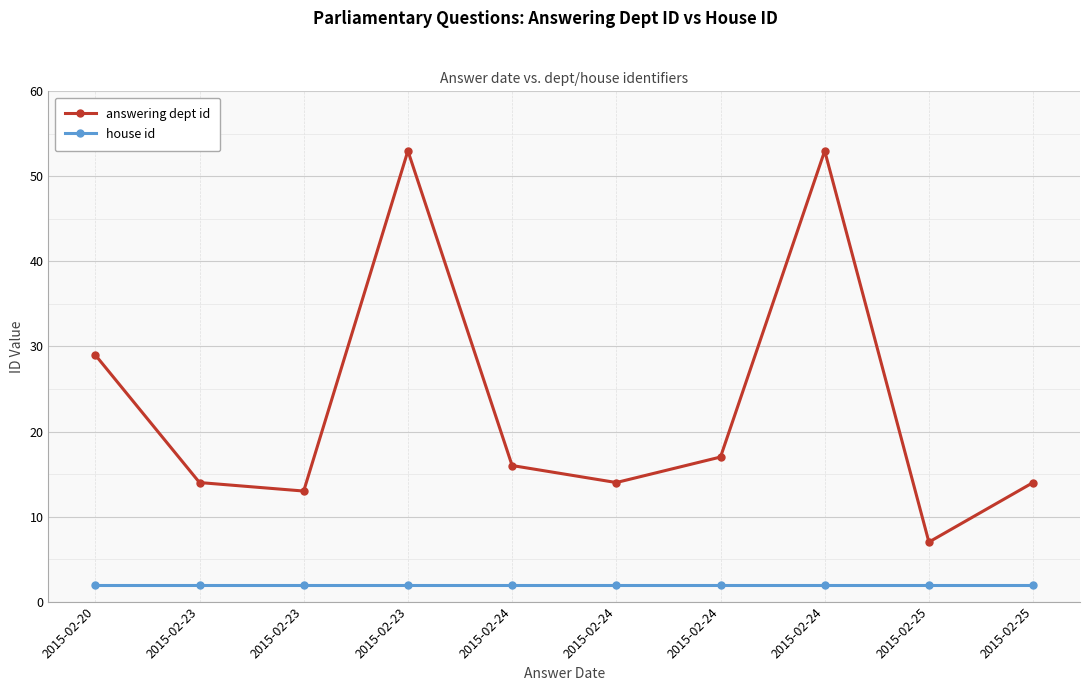

At how many categories does at least one series exceed 43?

2